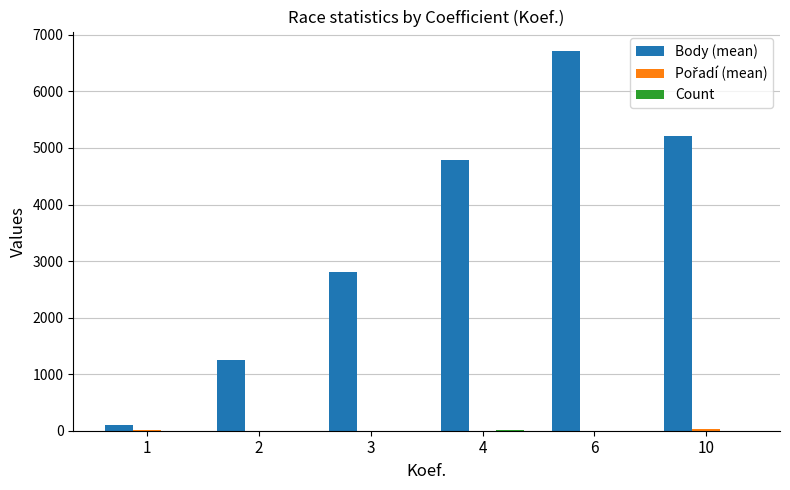

Which series changed the most between 1 and 6?

Body (mean)